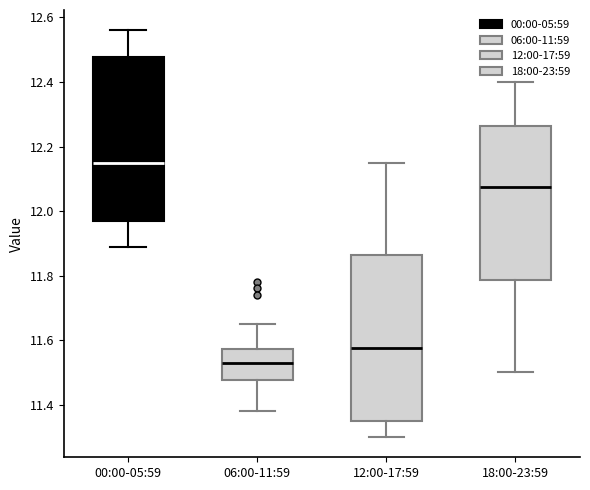

Reading left to right, transcribe this box plot: for each box, give where its median line is, the range the box spans, and where its two whiskers end, as read against the y-axis. The values are not printed on the chart, so give them approximately, as read against the axis.

00:00-05:59: median 12.16, box 11.98 to 12.48, whiskers 11.90 to 12.56
06:00-11:59: median 11.54, box 11.48 to 11.58, whiskers 11.38 to 11.66
12:00-17:59: median 11.58, box 11.36 to 11.86, whiskers 11.30 to 12.16
18:00-23:59: median 12.08, box 11.78 to 12.26, whiskers 11.50 to 12.40